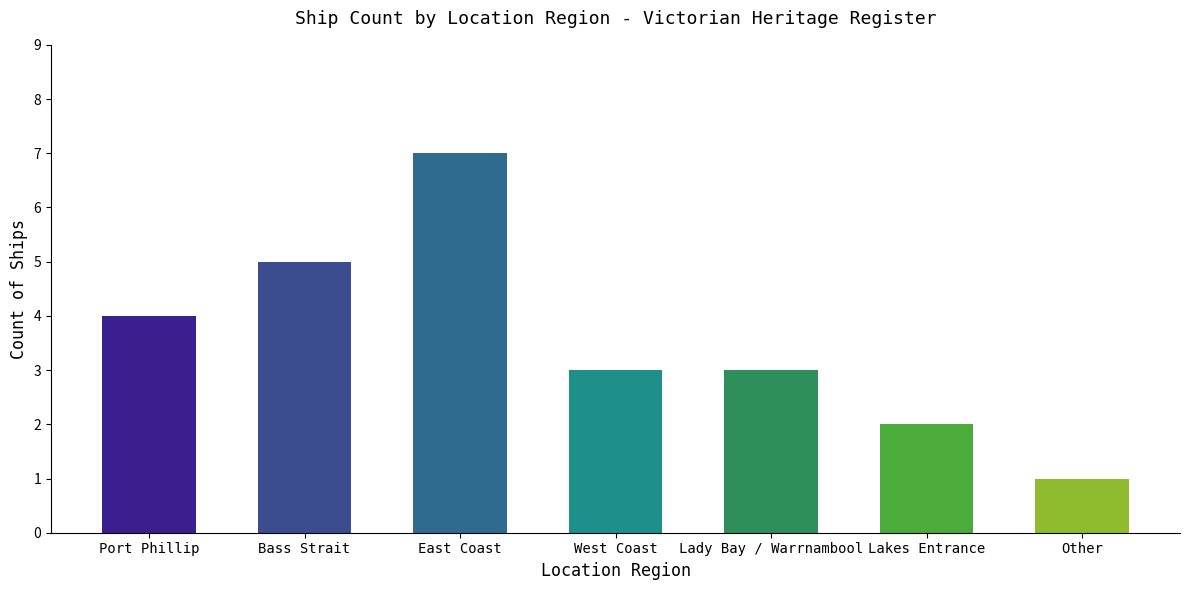

What is the difference between the maximum and minimum values?

6